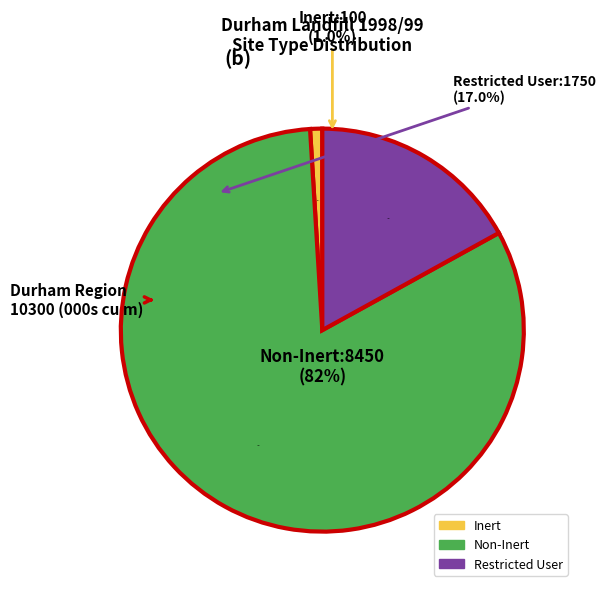

Combined, what portion of the pie is Inert and Restricted User?

18.0%